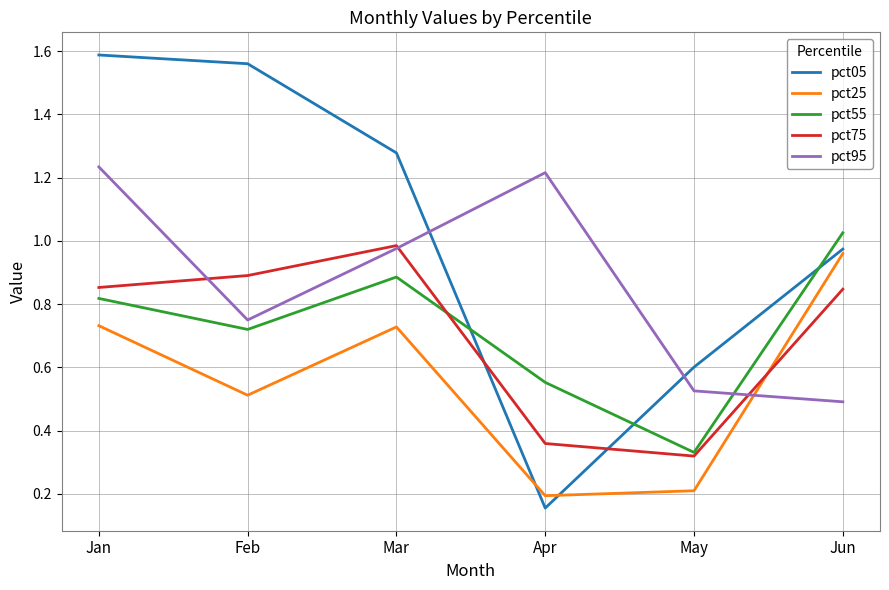

Where do pct05 and pct25 first cross each other?

Mar and Apr